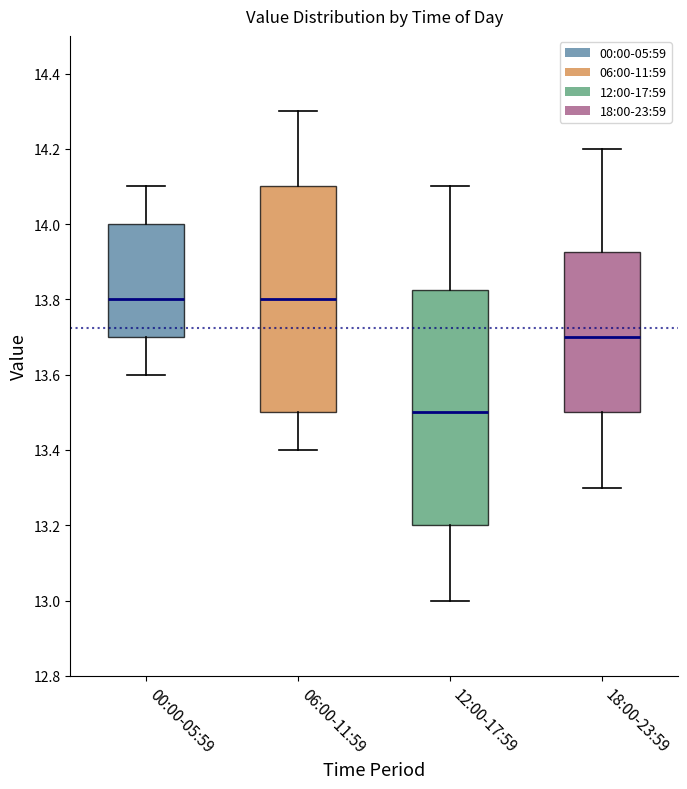

Reading left to right, read every box against the y-axis: the position of its median line, the range the box covers, and the ends of its whiskers. The values are not printed on the chart, so give them approximately, as read against the axis.

00:00-05:59: median 13.80, box 13.70 to 14.00, whiskers 13.60 to 14.10
06:00-11:59: median 13.80, box 13.50 to 14.10, whiskers 13.40 to 14.30
12:00-17:59: median 13.50, box 13.20 to 13.82, whiskers 13.00 to 14.10
18:00-23:59: median 13.70, box 13.50 to 13.92, whiskers 13.30 to 14.20